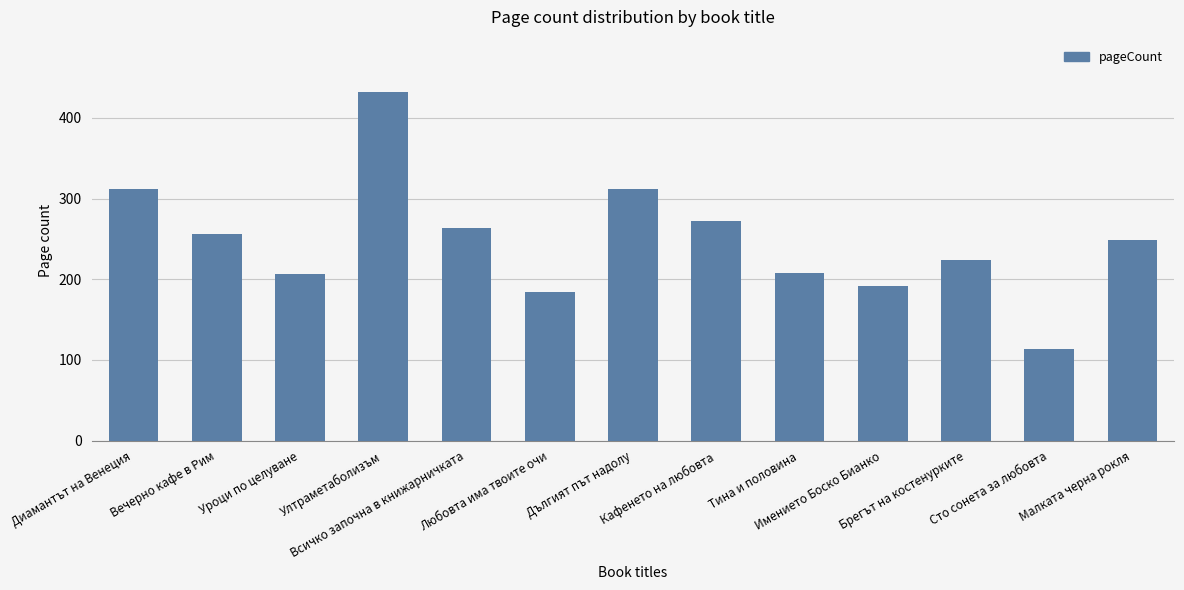

What position from the right is Брегът на костенурките?

3